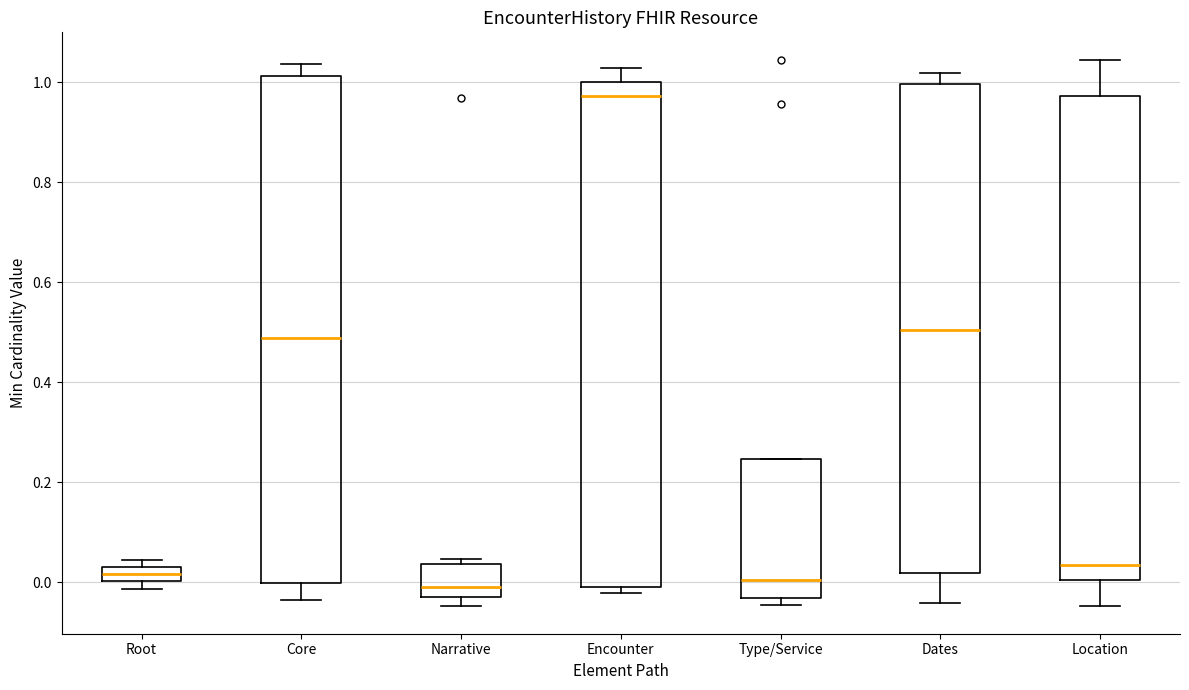

Where does the upper whisker of the box for Location end on the y-axis? The values are not printed on the chart, so give them approximately, as read against the axis.

1.04